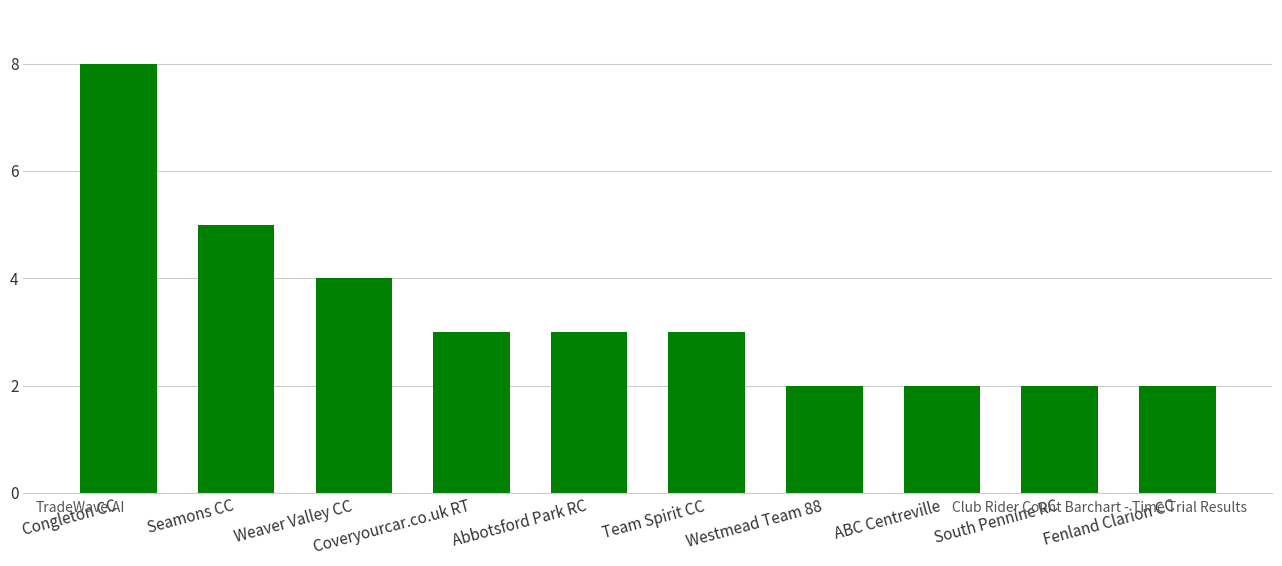

What is the difference between the maximum and minimum values?

6